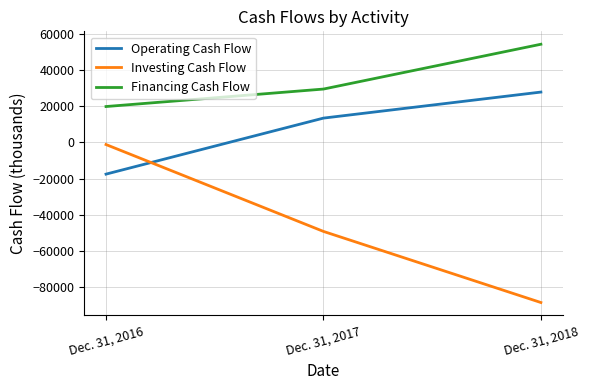

Read the Operating Cash Flow value at Dec. 31, 2018.

27827